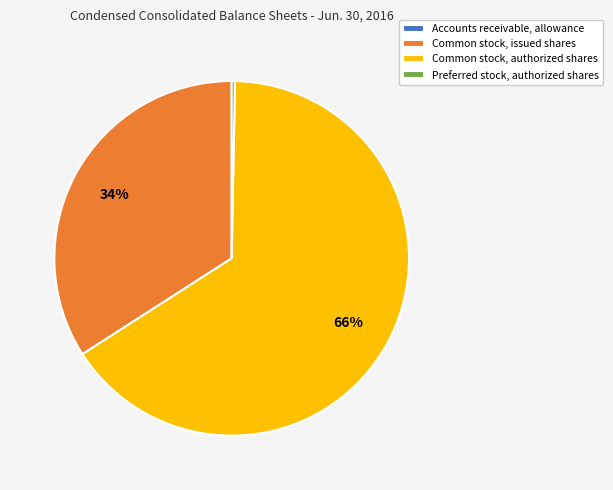

Which category has the biggest portion of the pie?

Common stock, authorized shares